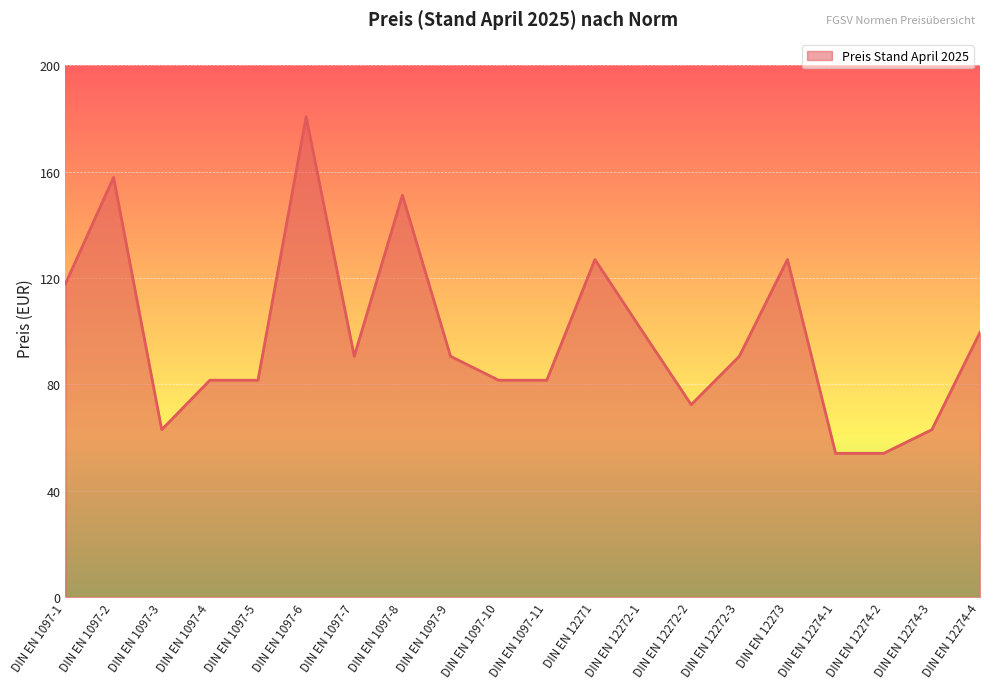

What is the difference between the second highest and minimum values?

103.8